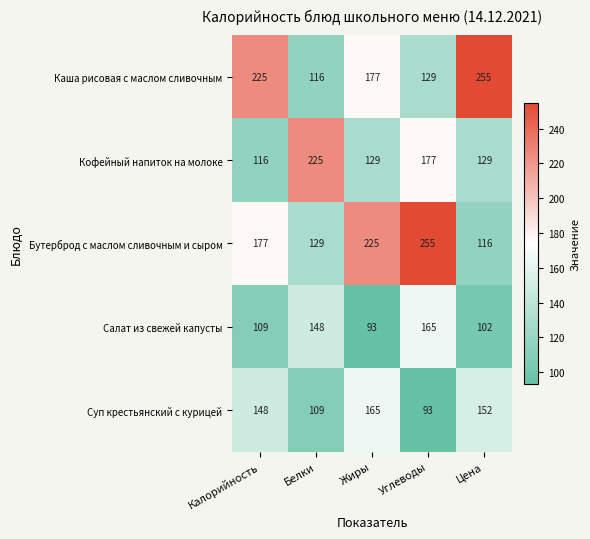

Which category has the lowest value in the Бутерброд с маслом сливочным и сыром series?

Цена